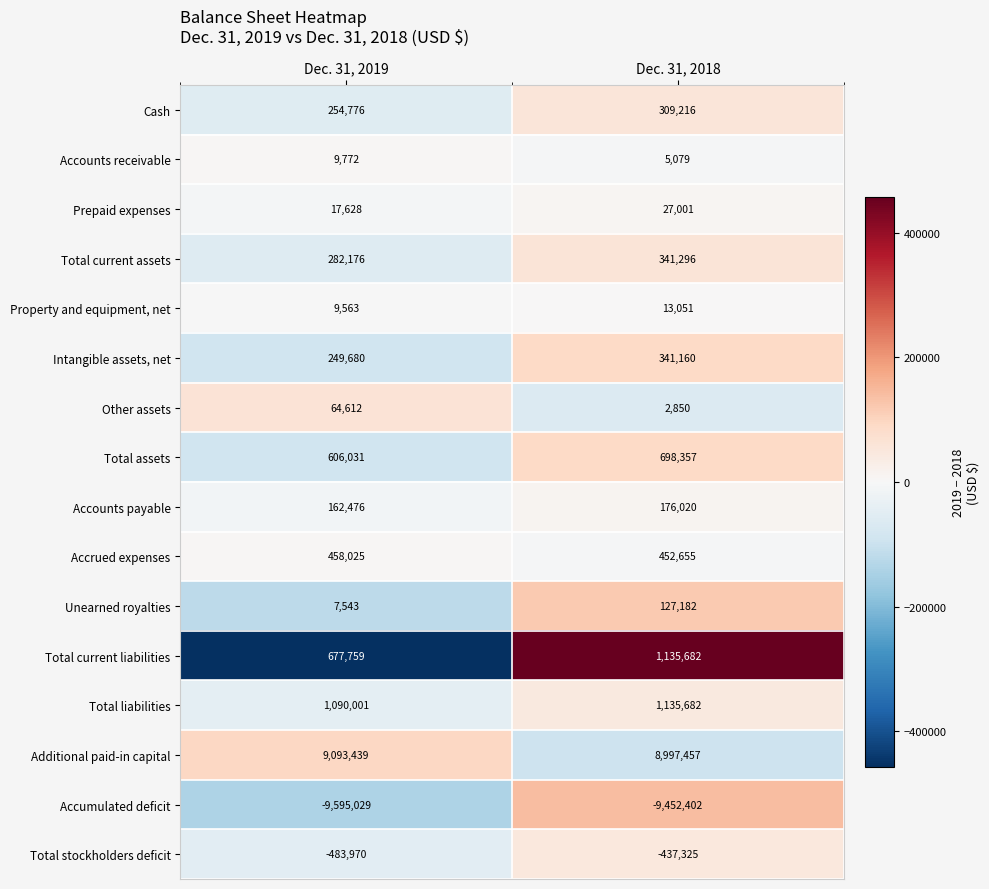

What is the sum of the Prepaid expenses values at Dec. 31, 2018 and Dec. 31, 2019?

44629